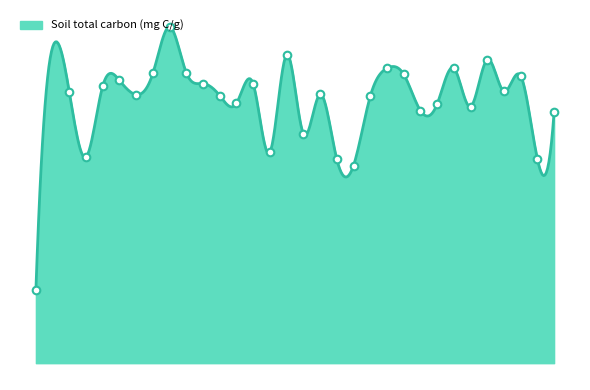

Approximately how many times larger is the value at 32 compared to 22?

0.9